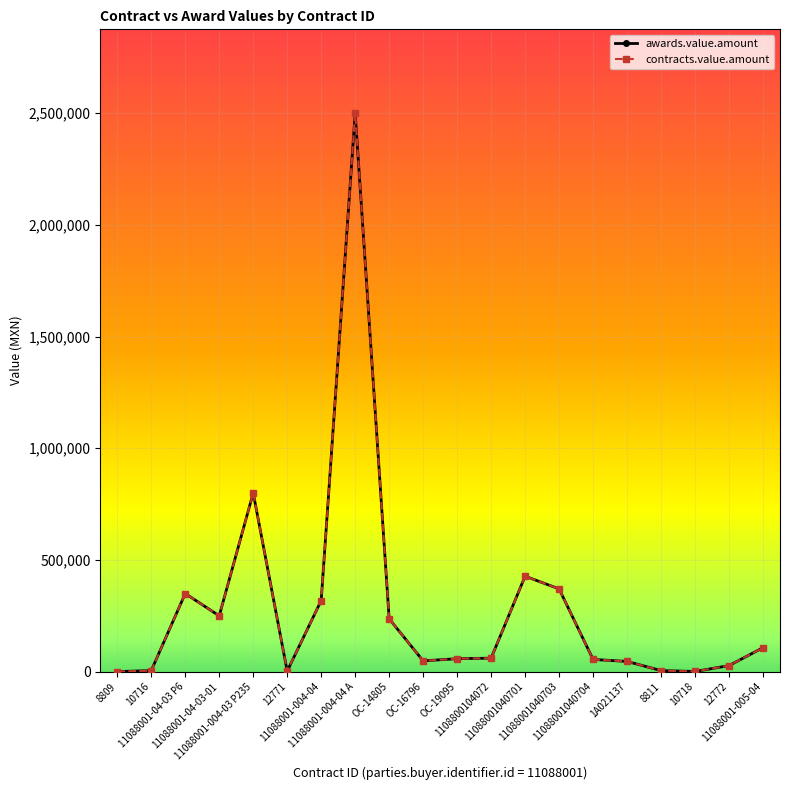

Which series has the largest range (max minus min)?

awards.value.amount